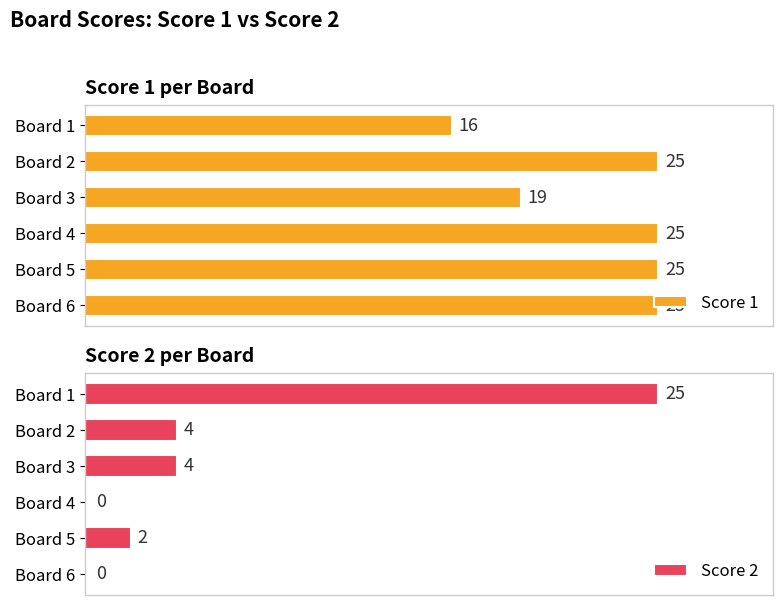

How many values in Score 2 are above zero?

4